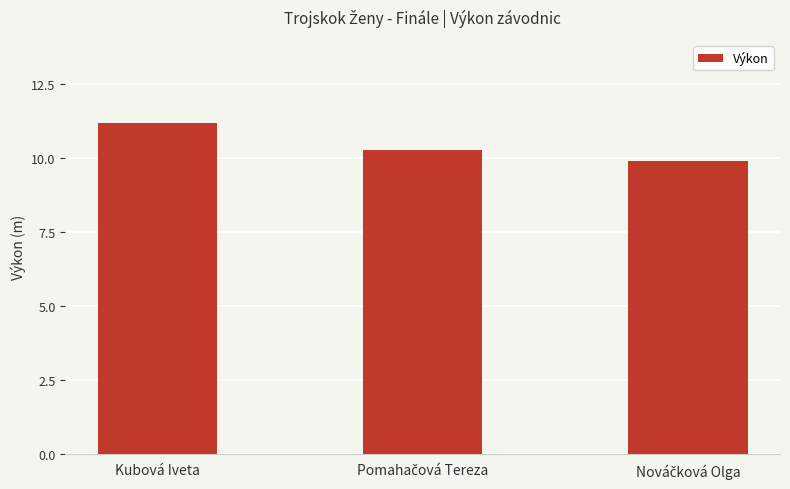

Which label corresponds to the largest value in the chart?

Kubová Iveta